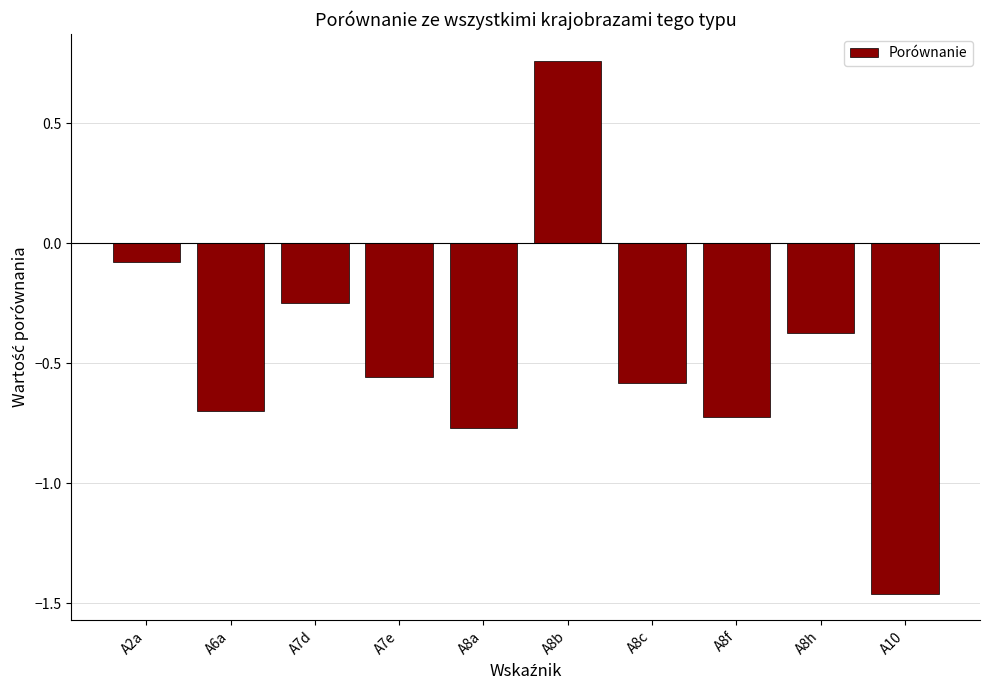

At which category does the chart reach its minimum across all series?

A10